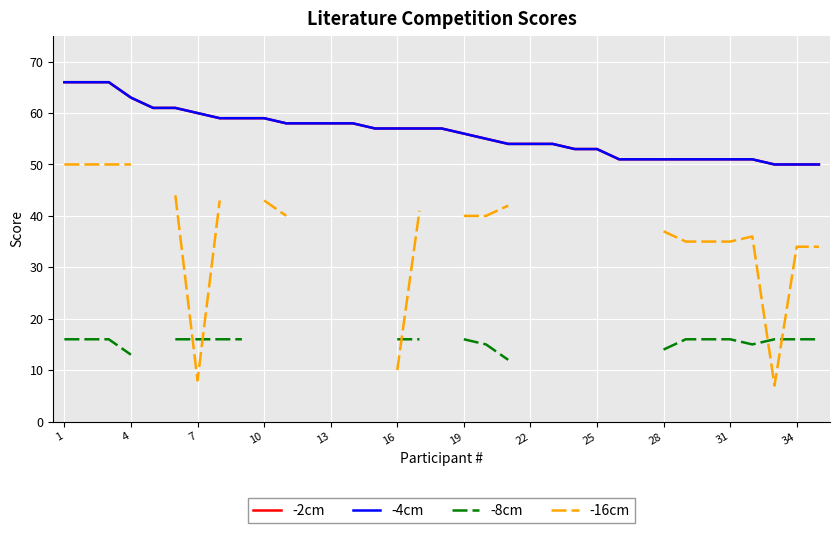

What value does the -8cm series have at 34?

16.0